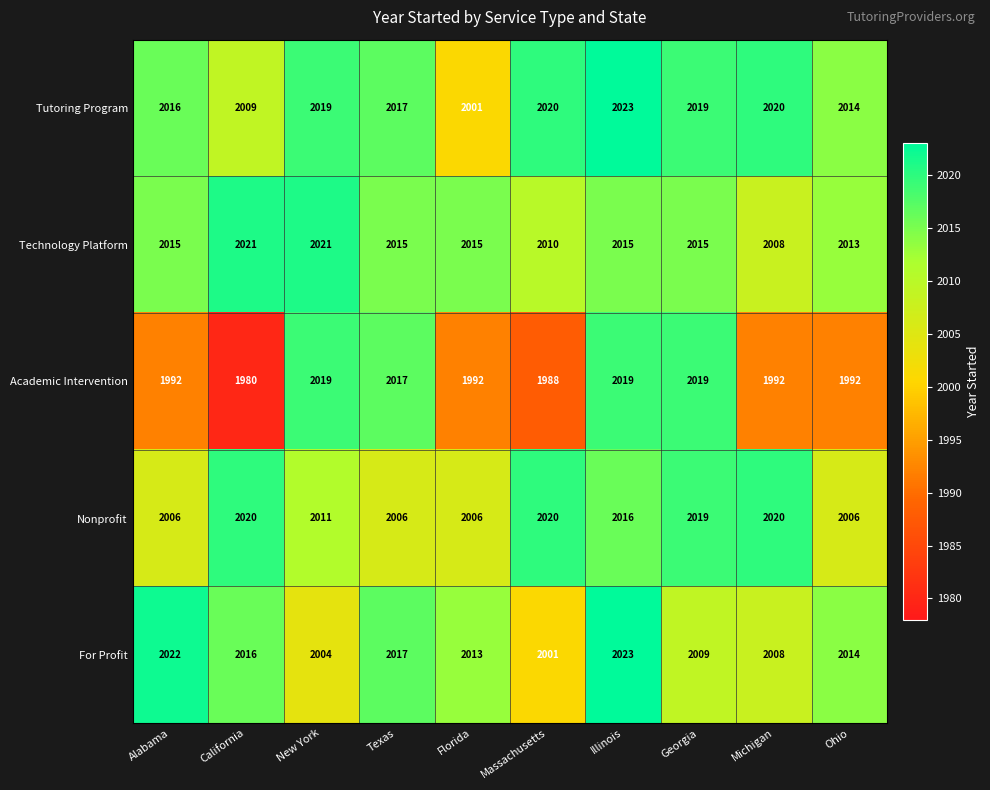

How many data points in Tutoring Program are less than 2019?

5